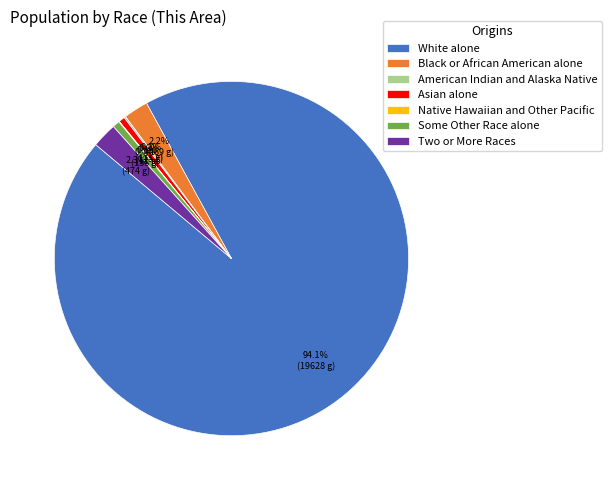

Does White alone represent more than half of the total?

Yes